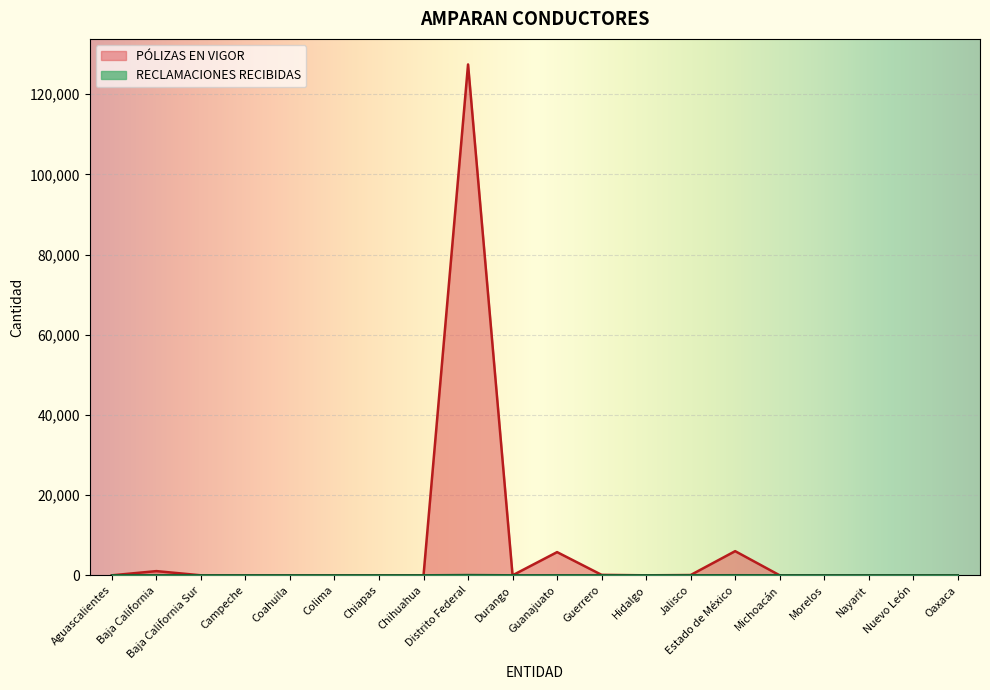

Which series has the largest total across all categories?

PÓLIZAS EN VIGOR